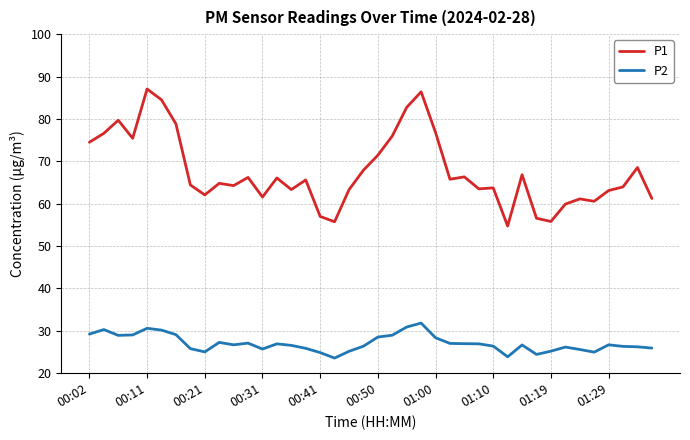

In P2, how many points are lower than both neighbors (excluding endpoints)?

8